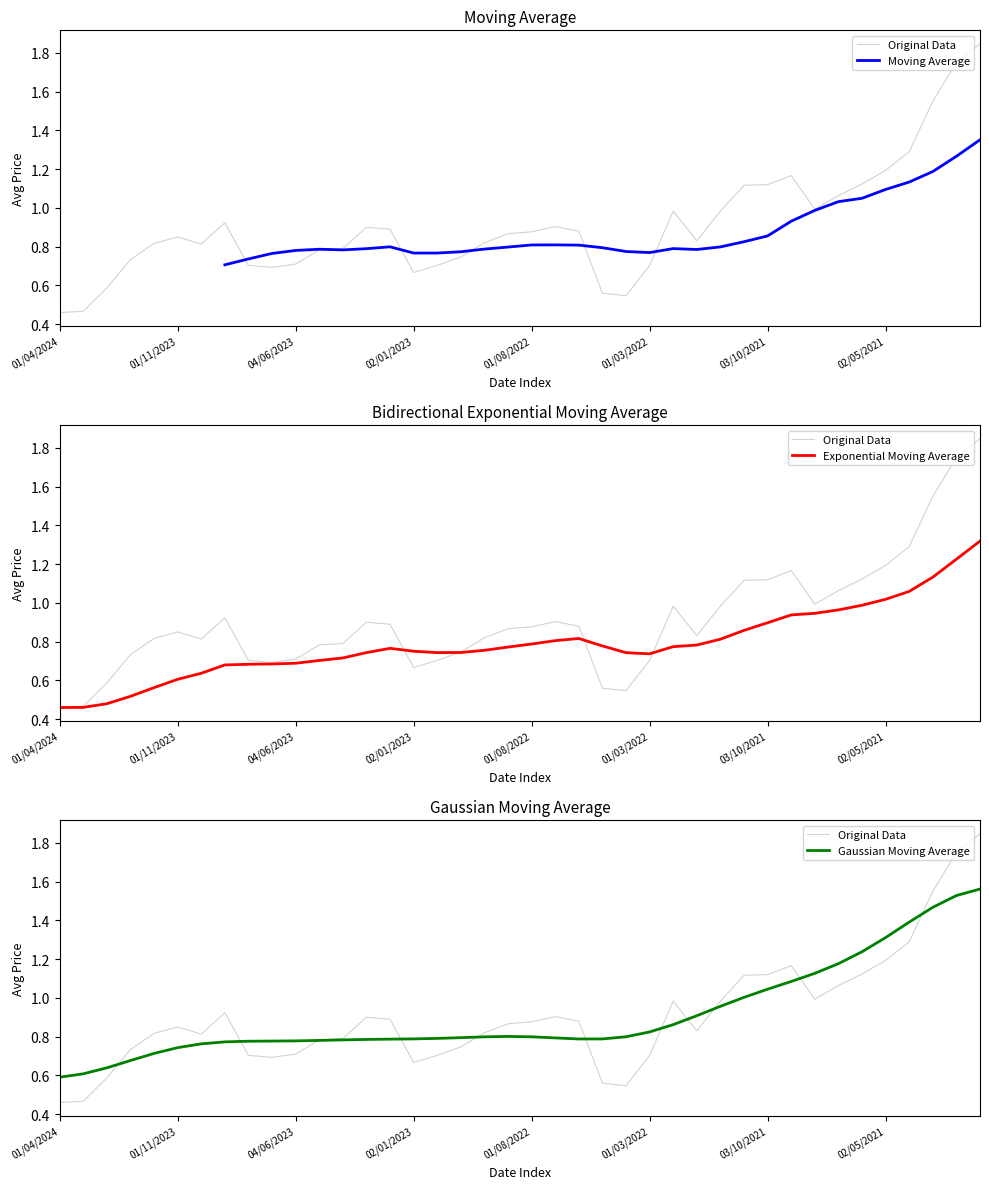

Where do Gaussian Moving Average and Exponential Moving Average first cross each other?

20 and 21